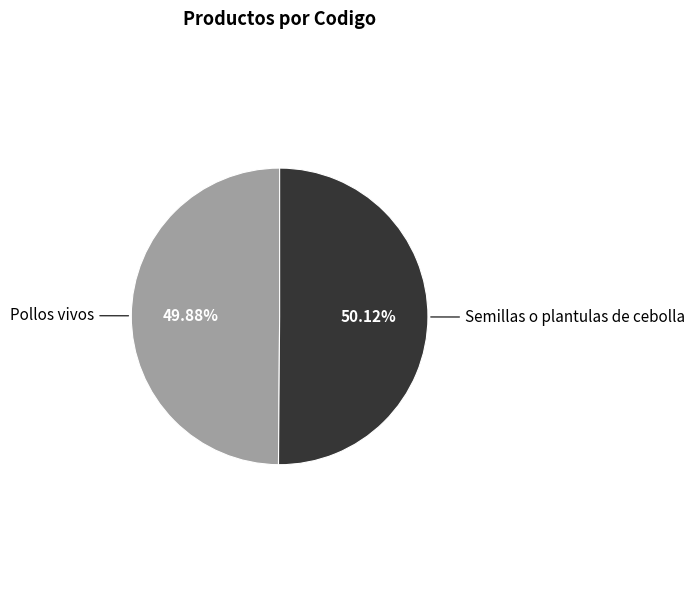

Combined, do Semillas o plantulas de cebolla and Pollos vivos account for over 50%?

Yes